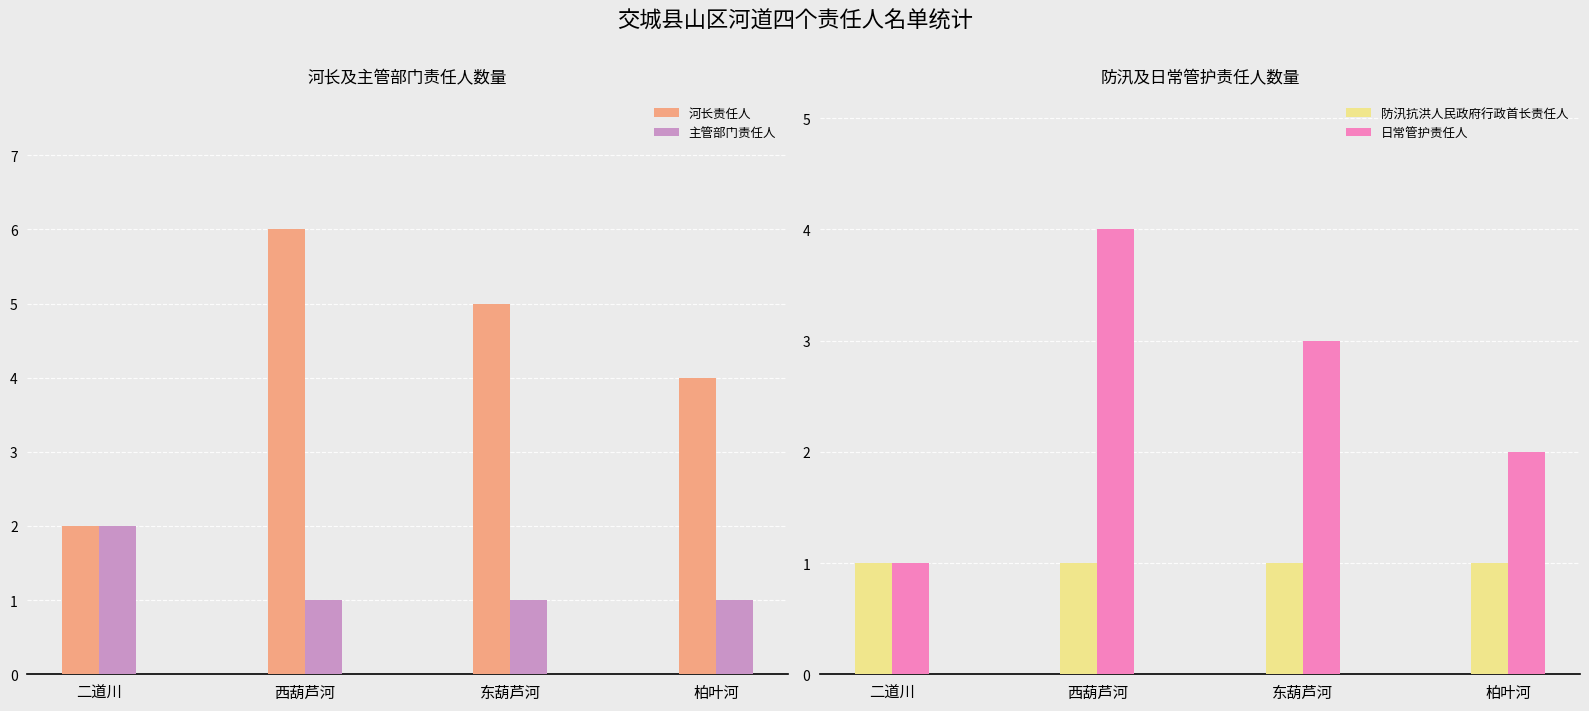

What is the label of the 4th bar from the left?

柏叶河